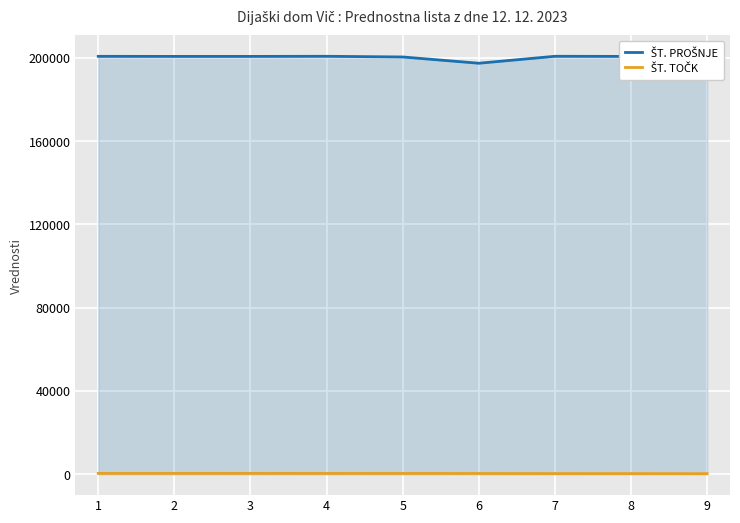

What is the maximum value shown in the chart?

200806